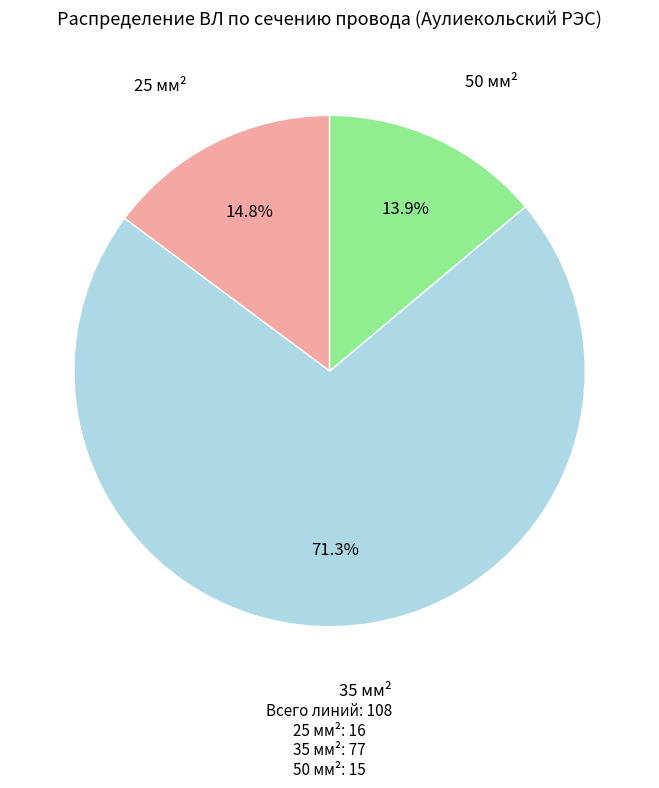

Does any single category account for the majority?

Yes